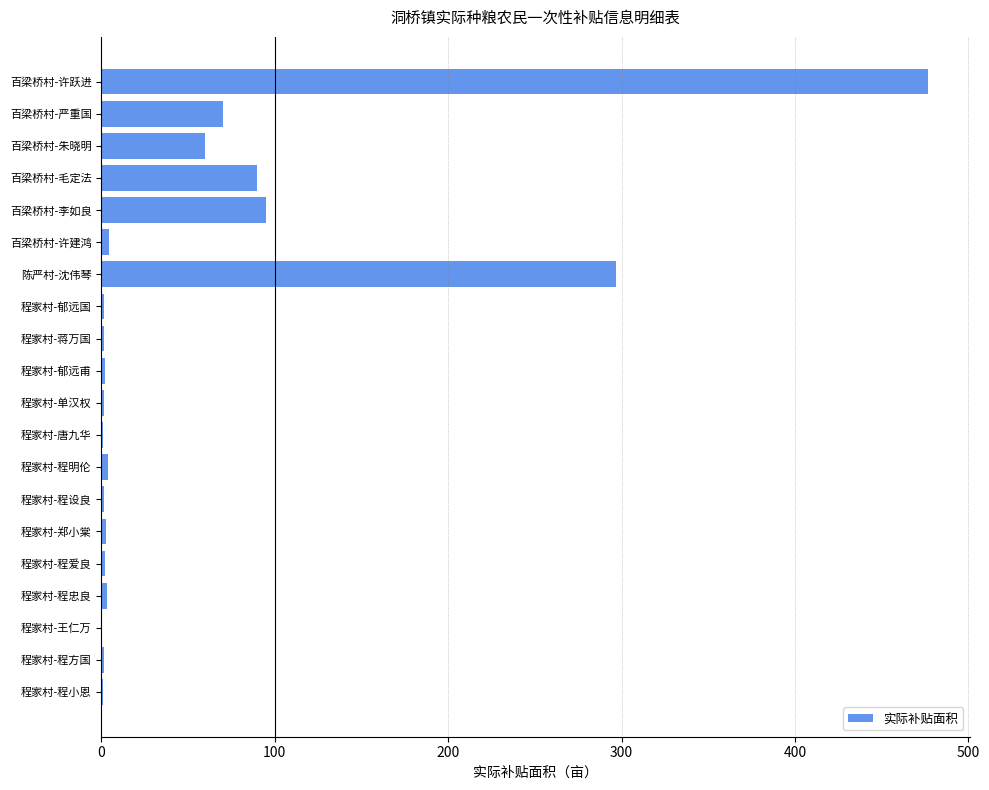

What is the greatest value displayed?

477.0